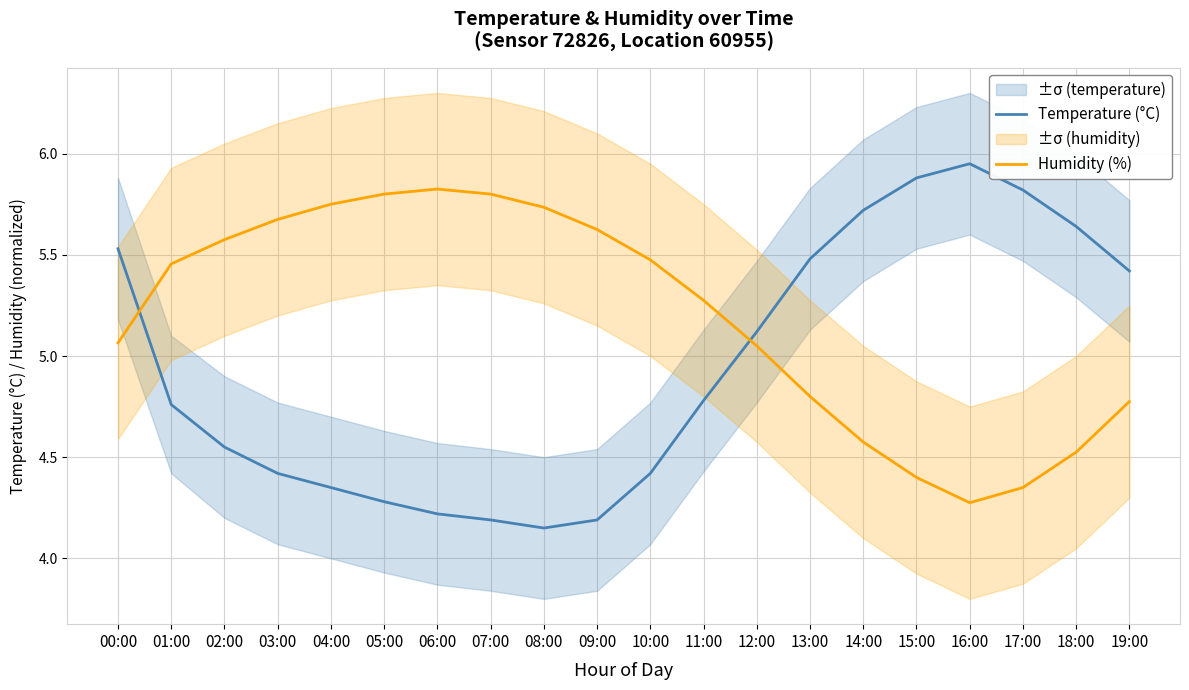

How many lines are shown in the chart?

2